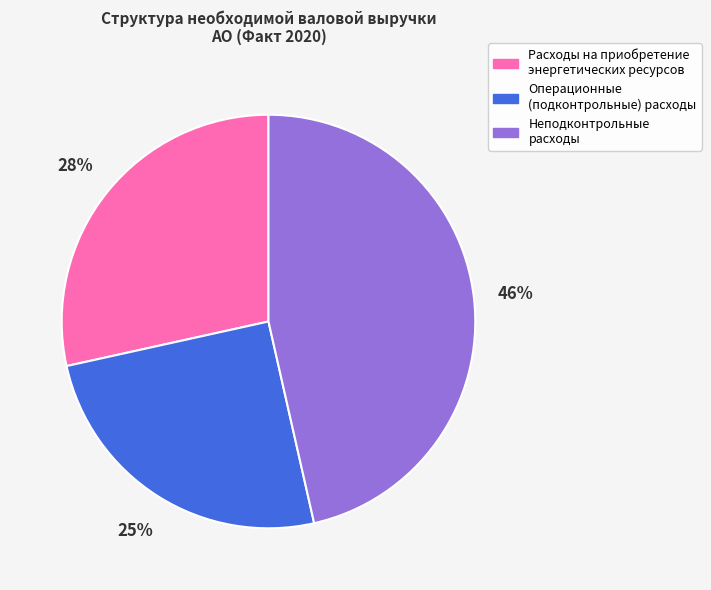

Rank the categories by value from highest to lowest.

Неподконтрольные расходы, Расходы на приобретение энергетических ресурсов, Операционные (подконтрольные) расходы